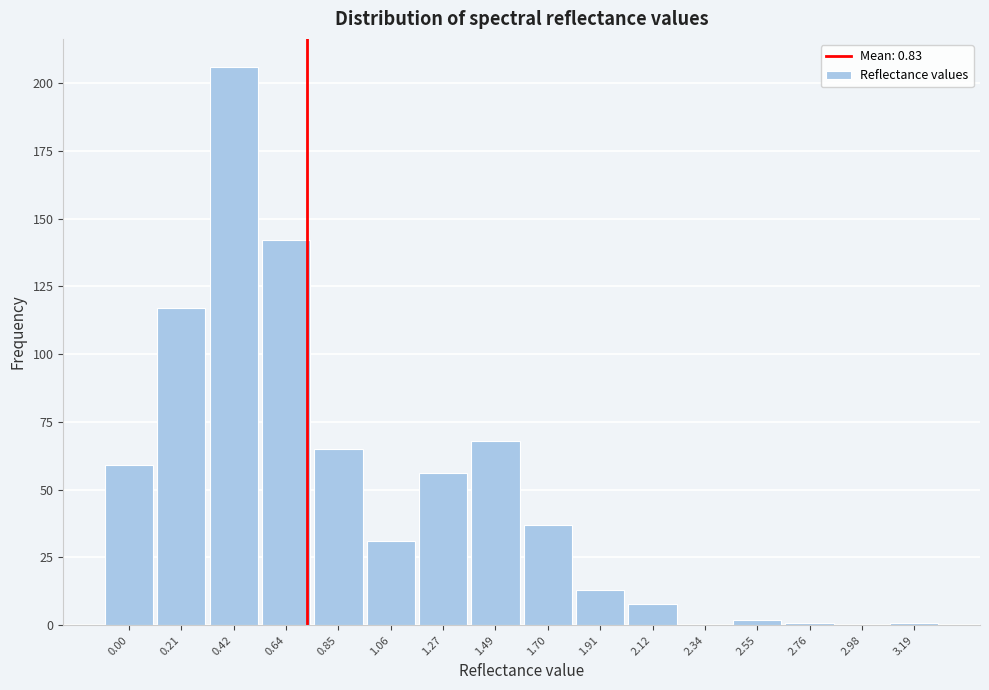

Reading left to right, list all the values displayed in this chart.

0.00=59	0.21=117	0.42=206	0.64=142	0.85=65	1.06=31	1.27=56	1.49=68	1.70=37	1.91=13	2.12=8	2.34=0	2.55=2	2.76=1	2.98=0	3.19=1